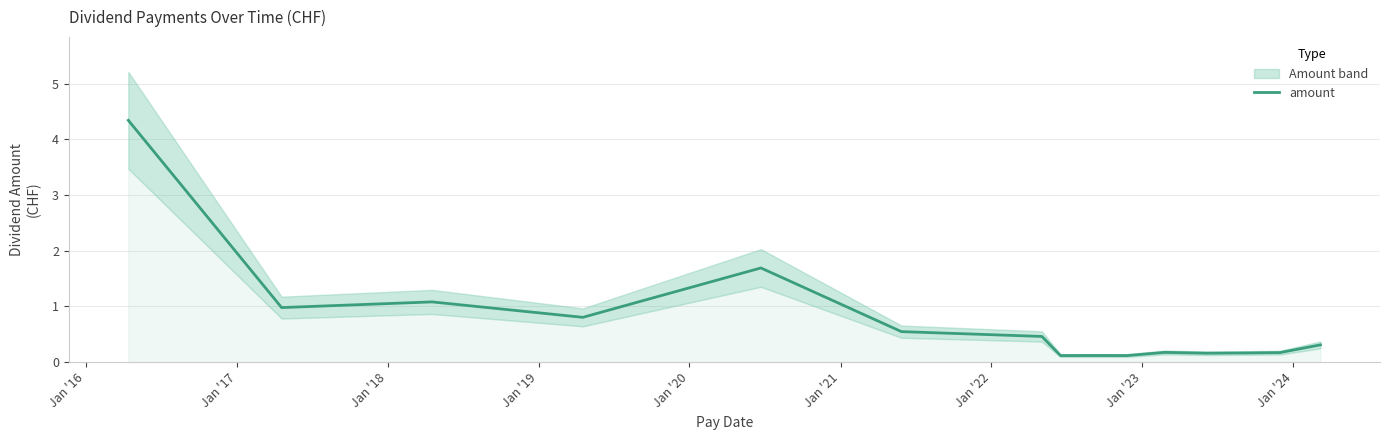

How many points are higher than both their immediate neighbors (excluding endpoints)?

4